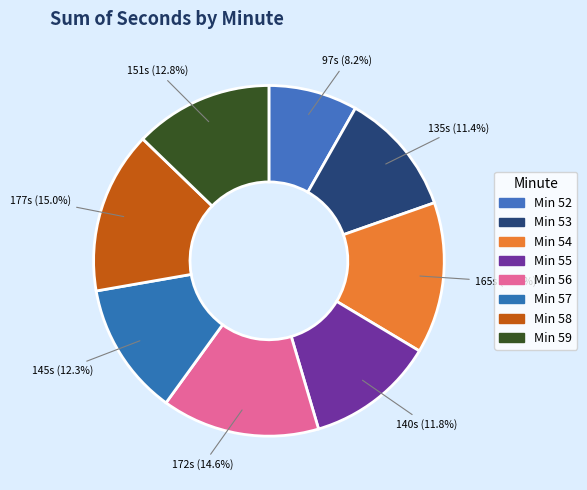

Count the number of slices in the pie.

8